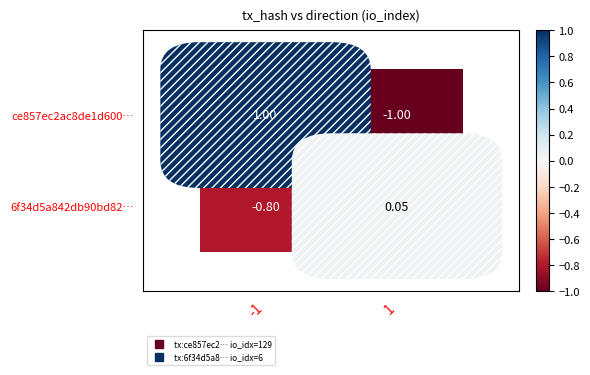

Is the value of ce857ec2ac8de1d600… at 1 greater than the value of 6f34d5a842db90bd82… at -1?

No